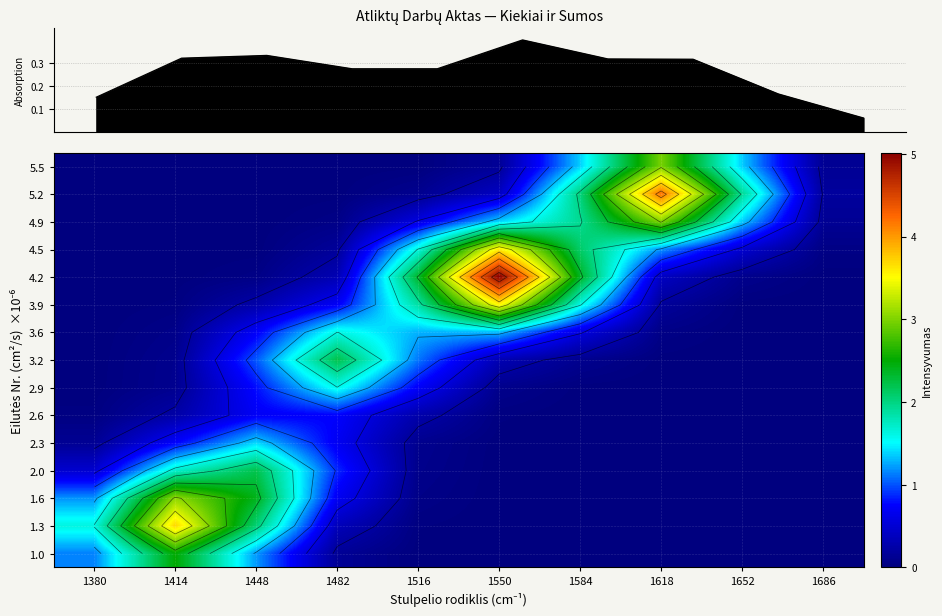

Is the value of 3.2 at 1414 greater than the value of 5.2 at 1482?

Yes